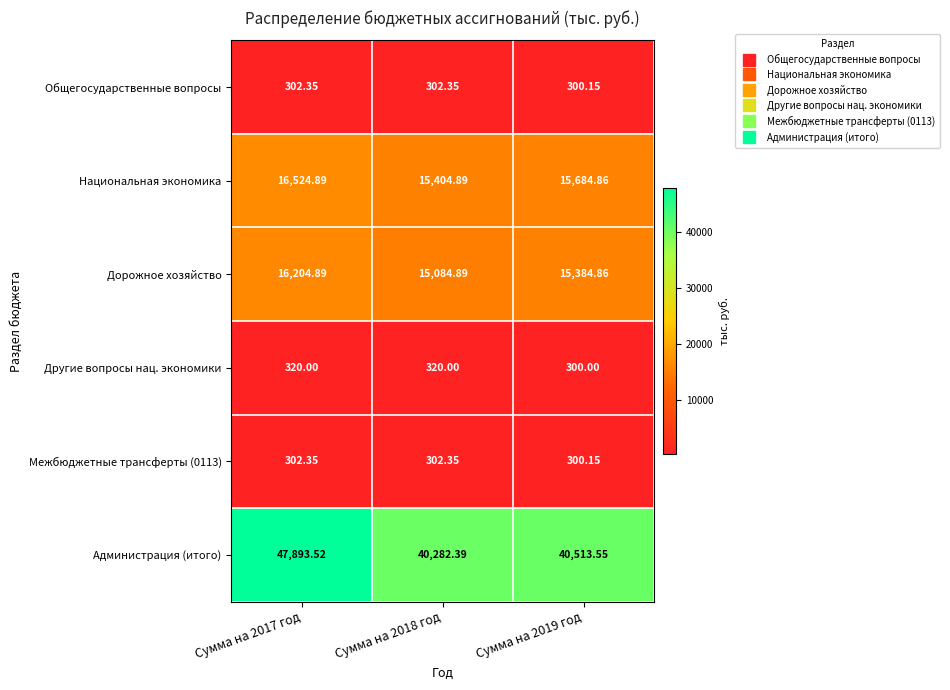

Which series changed the most between Сумма на 2018 год and Сумма на 2019 год?

Дорожное хозяйство